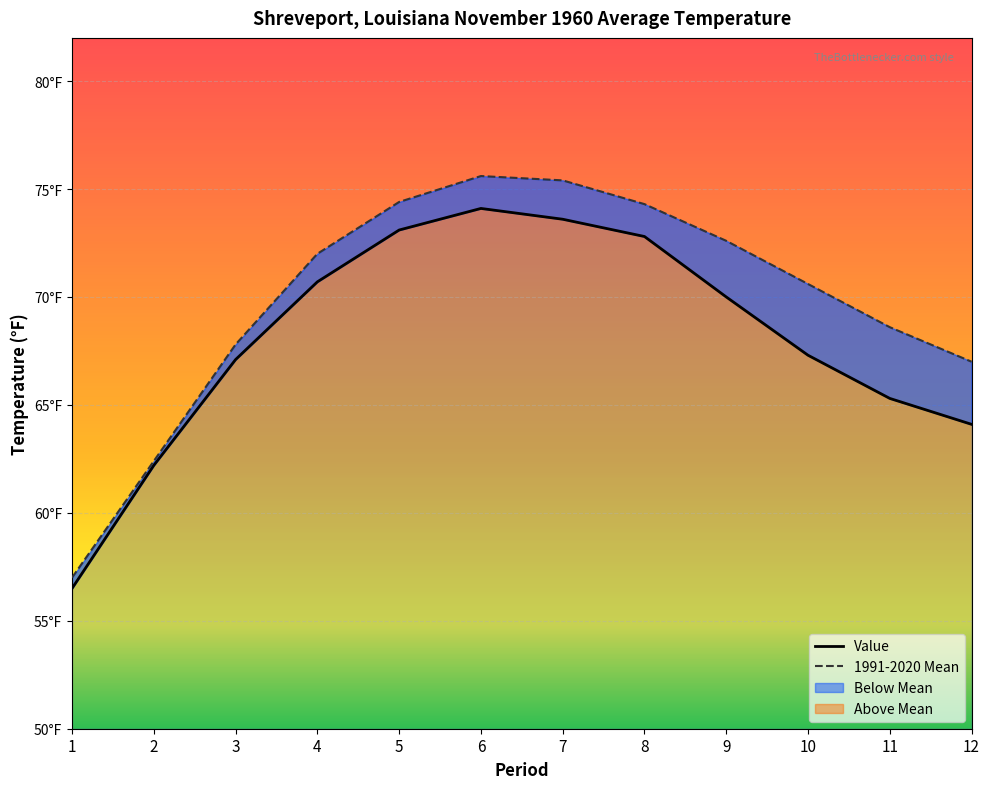

What is the difference between the maximum and second lowest values in the 1991-2020 Mean series?

13.2